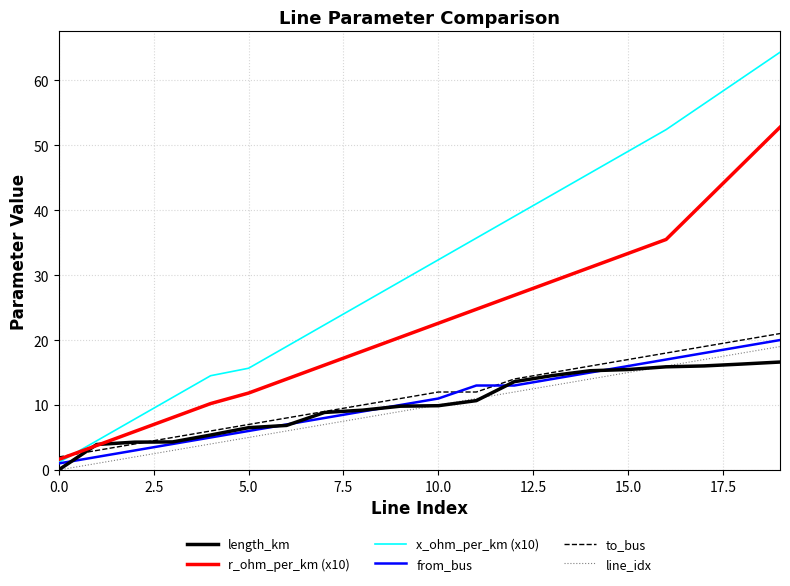

What is the lowest value of the to_bus series?

2.0